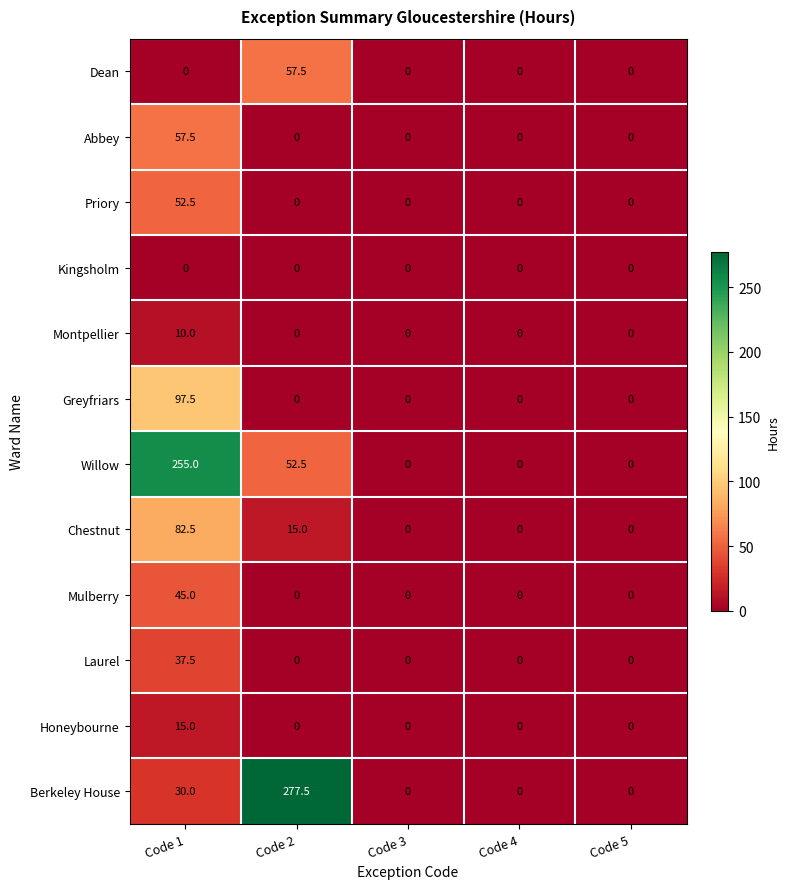

At which category is the sum across all series the highest?

Code 1